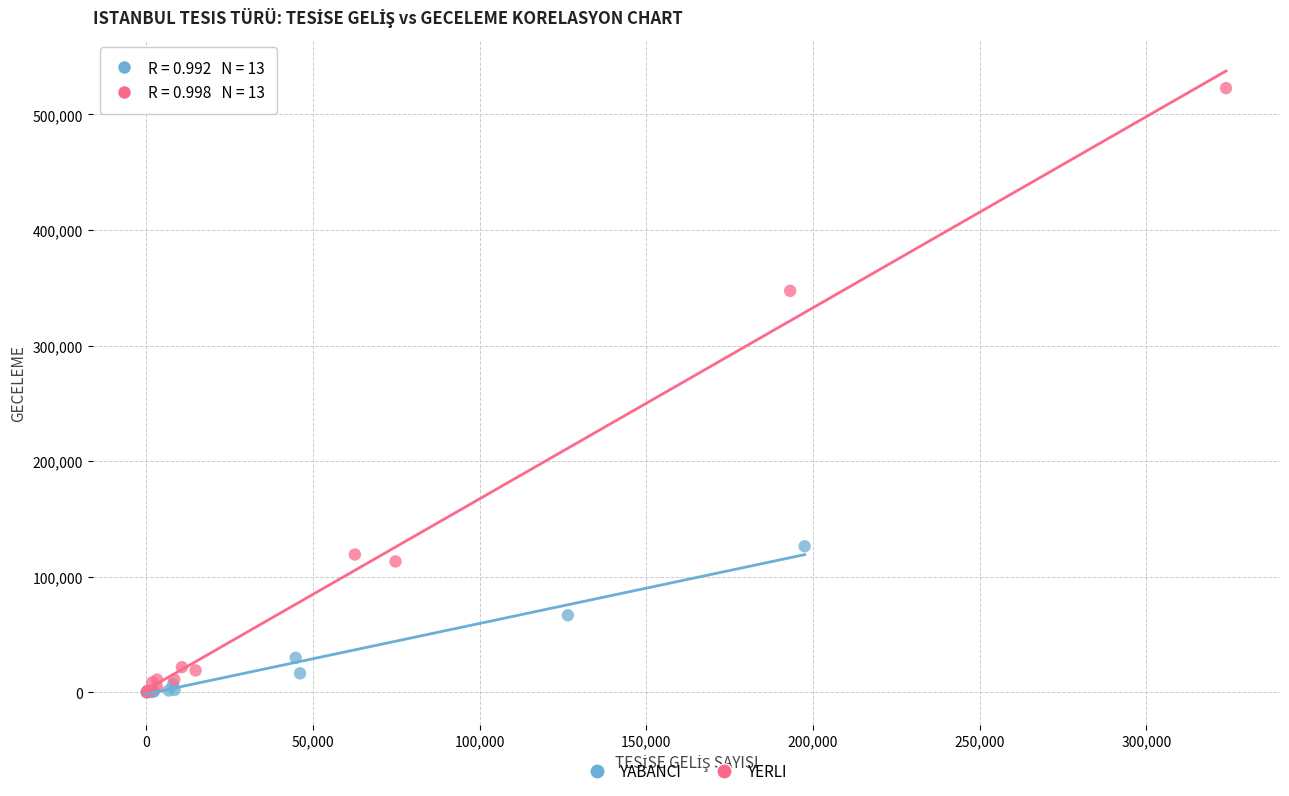

What are all the series names shown in the legend?

YABANCI, YERLI